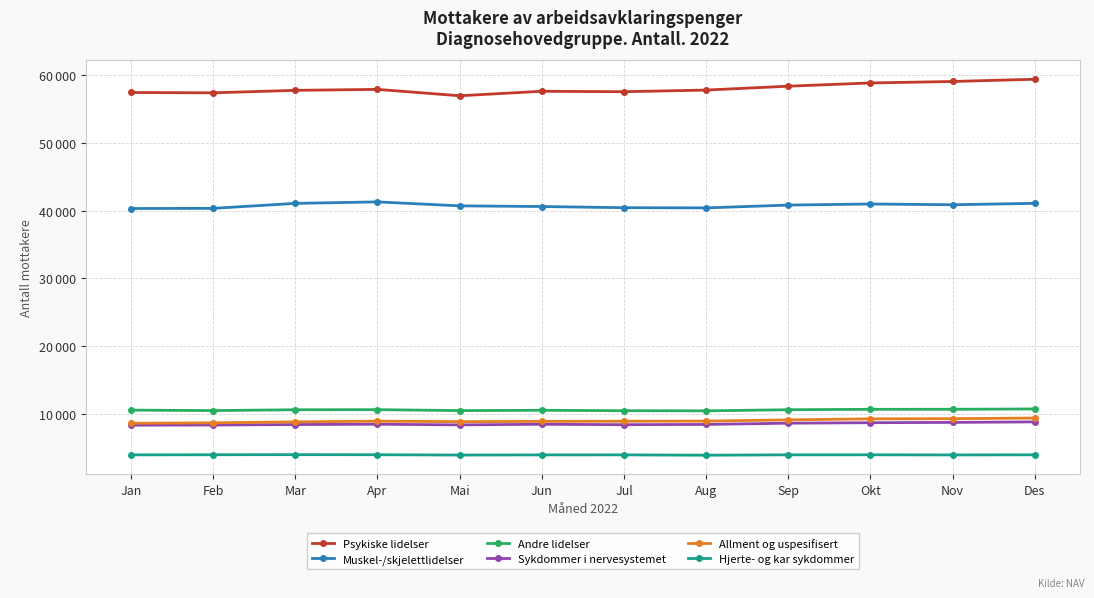

Reading left to right, list all the values displayed in this chart.

Psykiske lidelser: 57453	57404	57771	57911	56970	57632	57567	57812	58381	58863	59080	59407
Muskel-/skjelettlidelser: 40312	40336	41070	41290	40705	40606	40433	40404	40820	40979	40867	41077
Andre lidelser: 10528	10459	10583	10594	10458	10503	10442	10423	10584	10646	10652	10699
Sykdommer i nervesystemet: 8303	8325	8397	8440	8346	8436	8375	8414	8598	8668	8714	8790
Allment og uspesifisert: 8588	8649	8792	8893	8820	8861	8887	8906	9086	9237	9264	9359
Hjerte- og kar sykdommer: 3917	3933	3951	3934	3892	3911	3916	3867	3921	3925	3904	3925